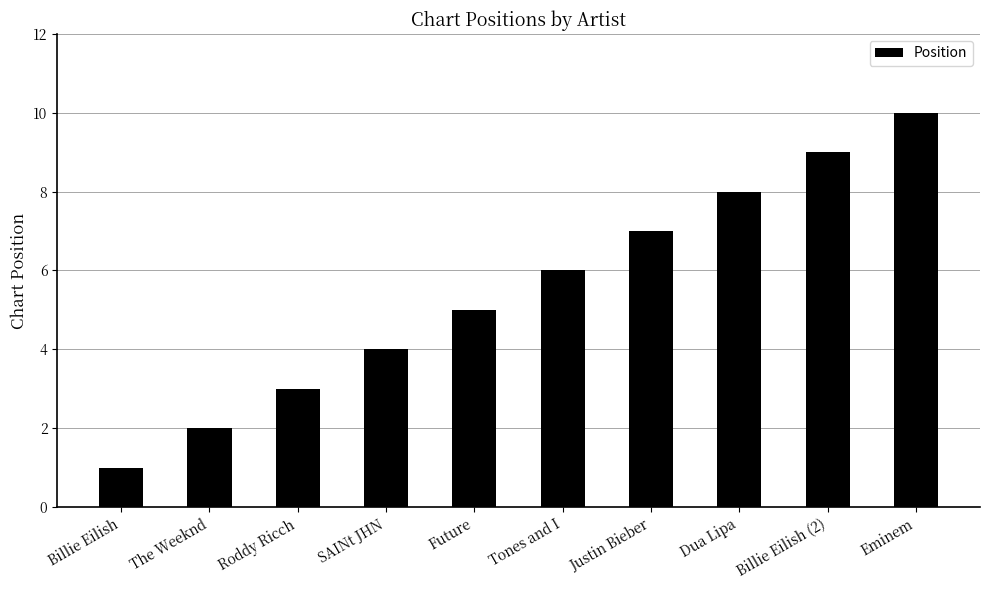

Reading left to right, transcribe all the data shown in this chart.

1	2	3	4	5	6	7	8	9	10